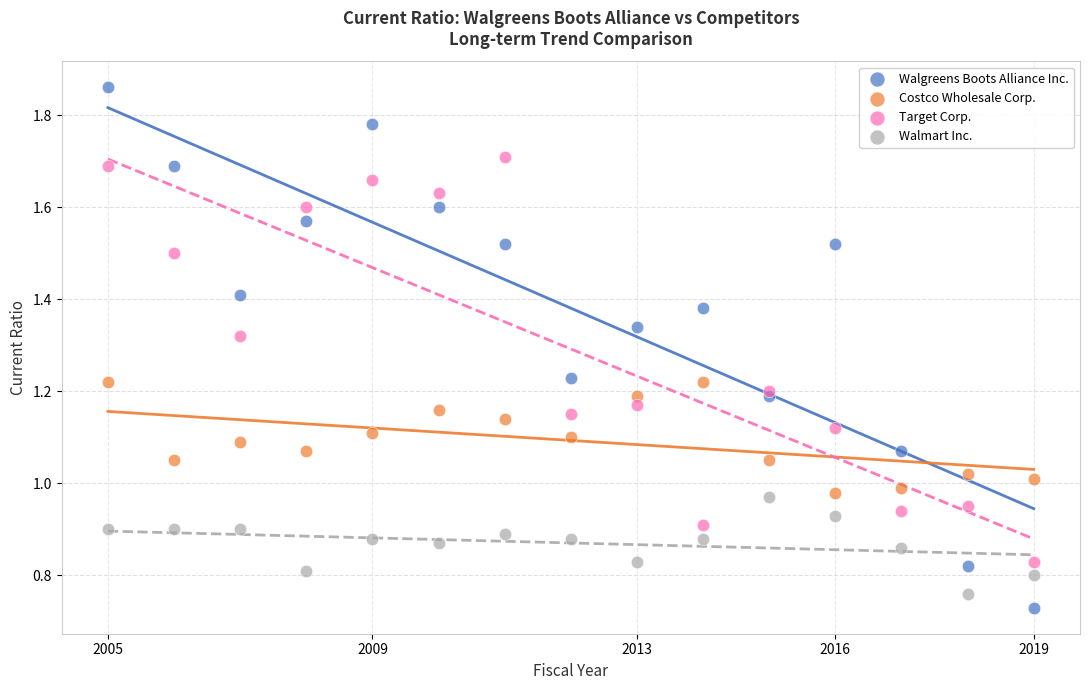

Which series contains the highest Y value?

Walgreens Boots Alliance Inc.